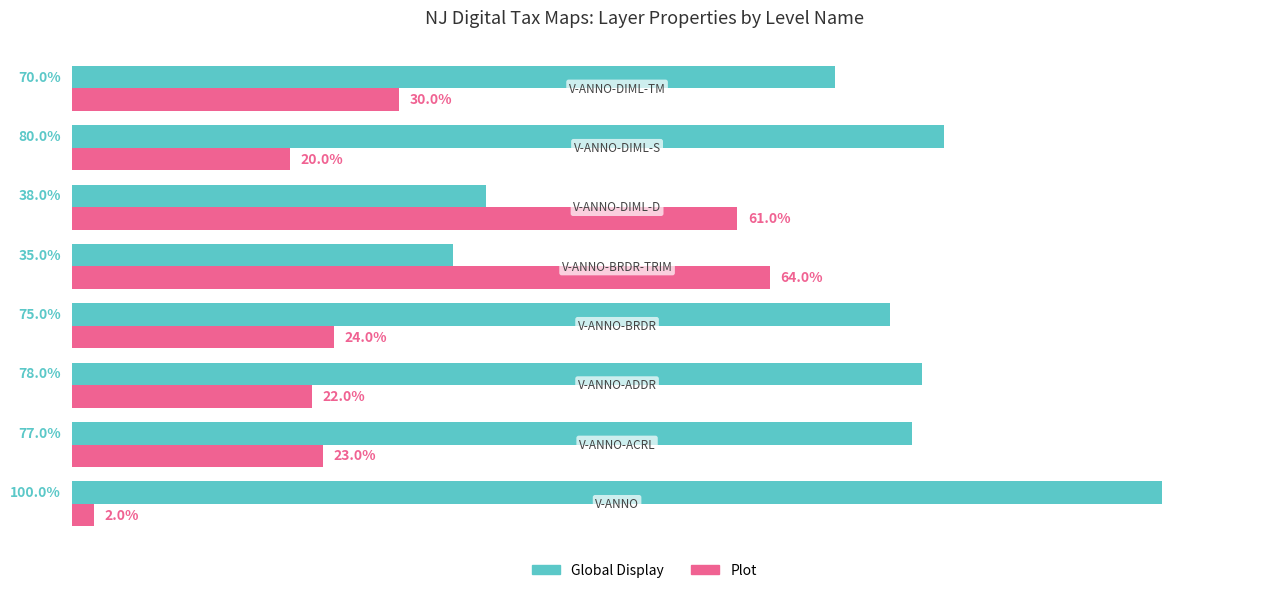

Which series has the largest total across all categories?

Global Display